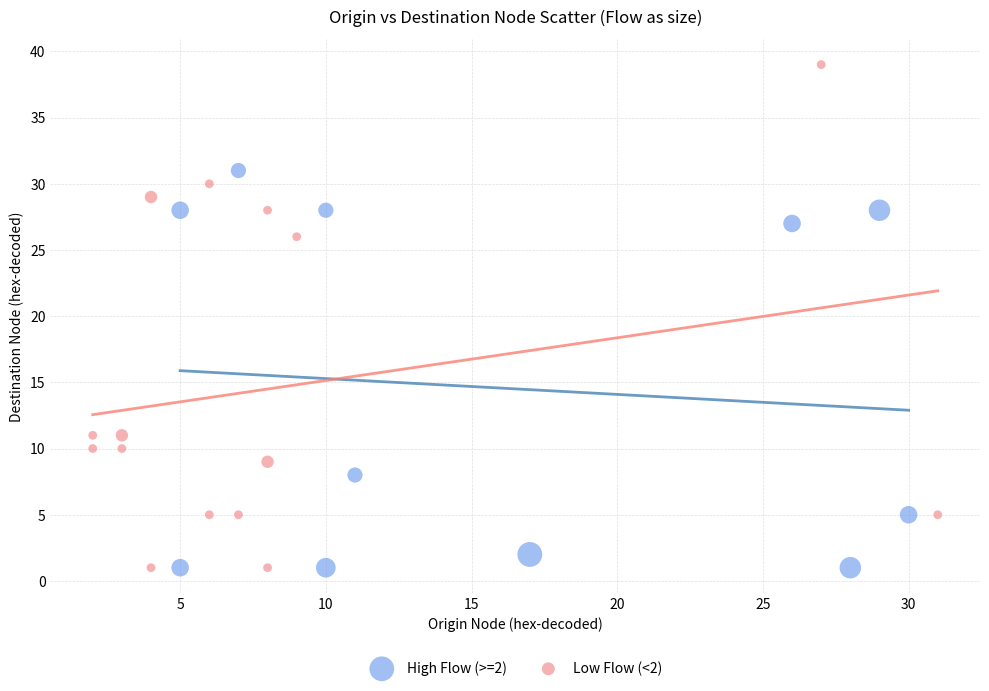

What are all the series names shown in the legend?

High Flow (>=2), Low Flow (<2)